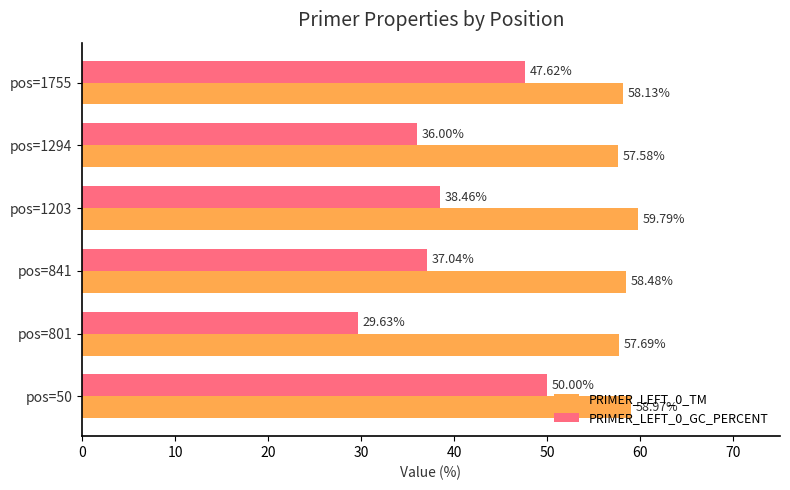

Is the value of PRIMER_LEFT_0_GC_PERCENT at pos=841 greater than the value of PRIMER_LEFT_0_TM at pos=50?

No